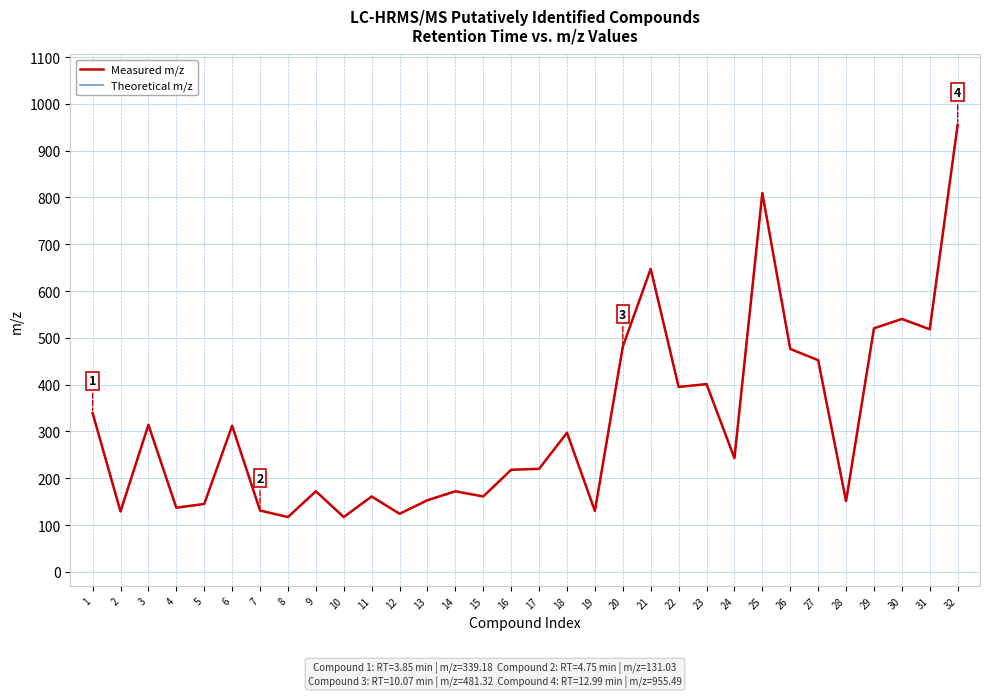

At which label does Measured m/z first exceed 243?

1